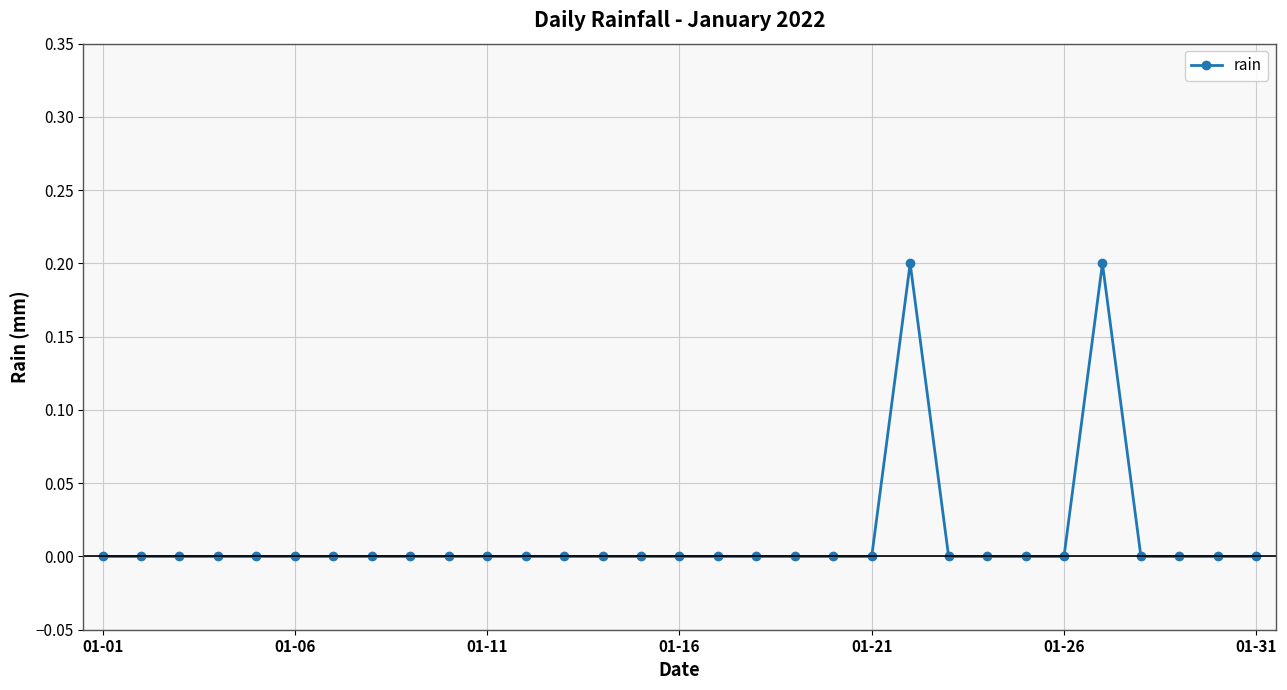

What is the value of the 22nd point from the left?

0.2